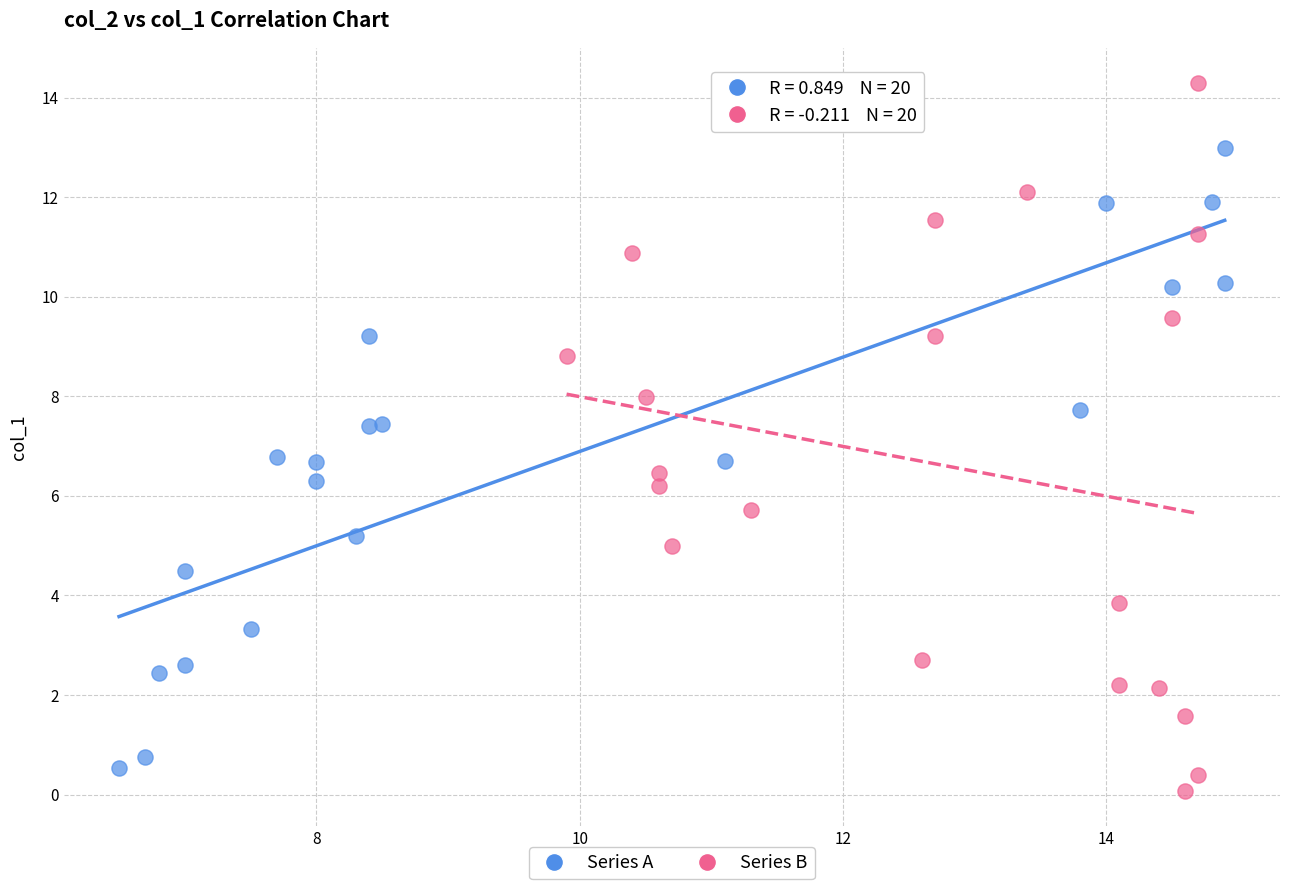

Which series contains the highest Y value?

Series B